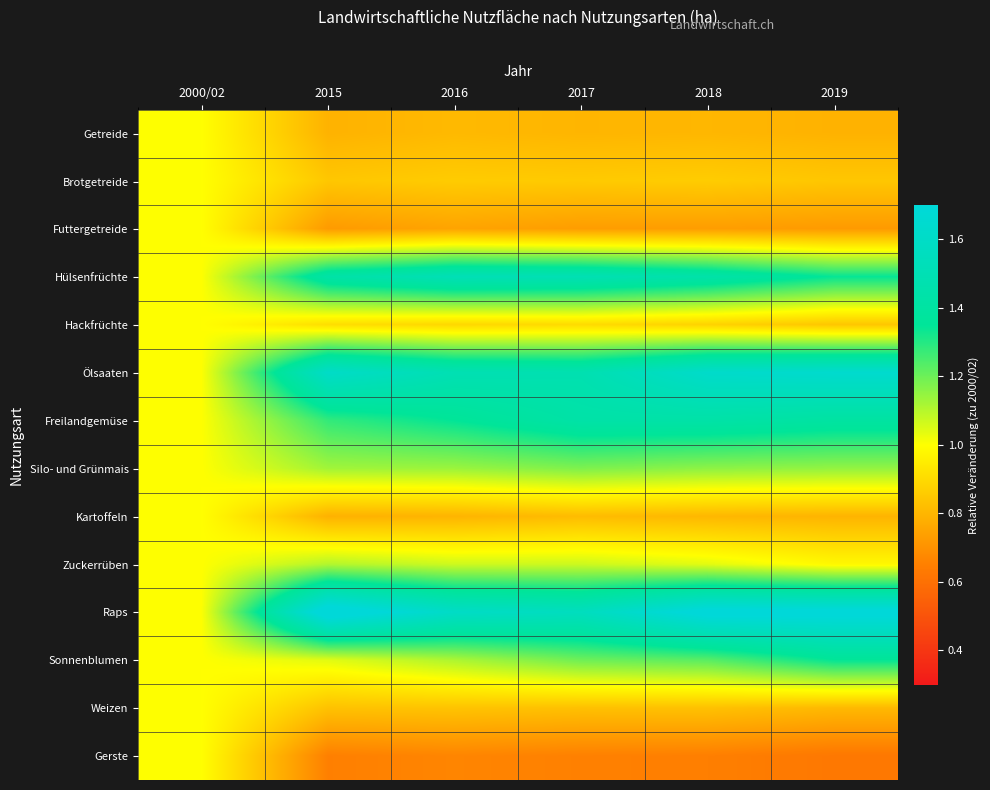

Which series has the largest total across all categories?

Raps